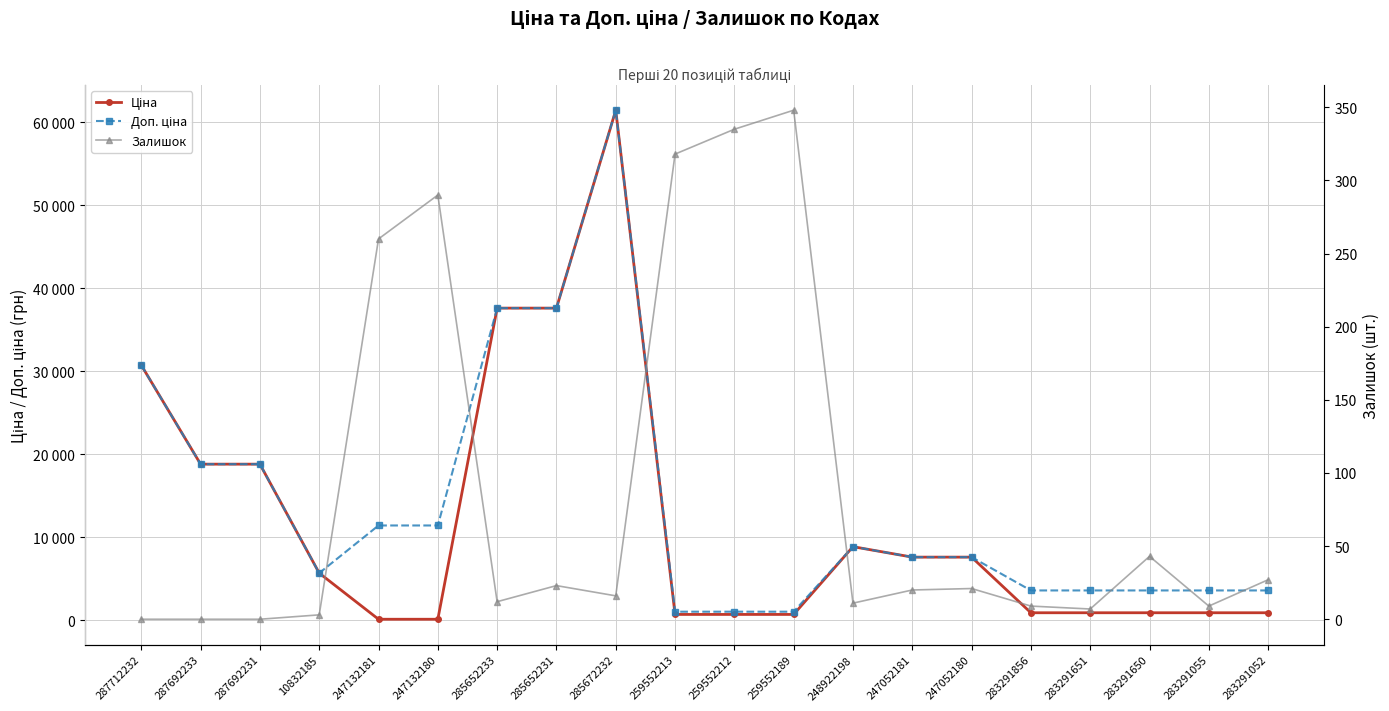

After their last crossing, which series has the higher values: Залишок or Ціна?

Ціна